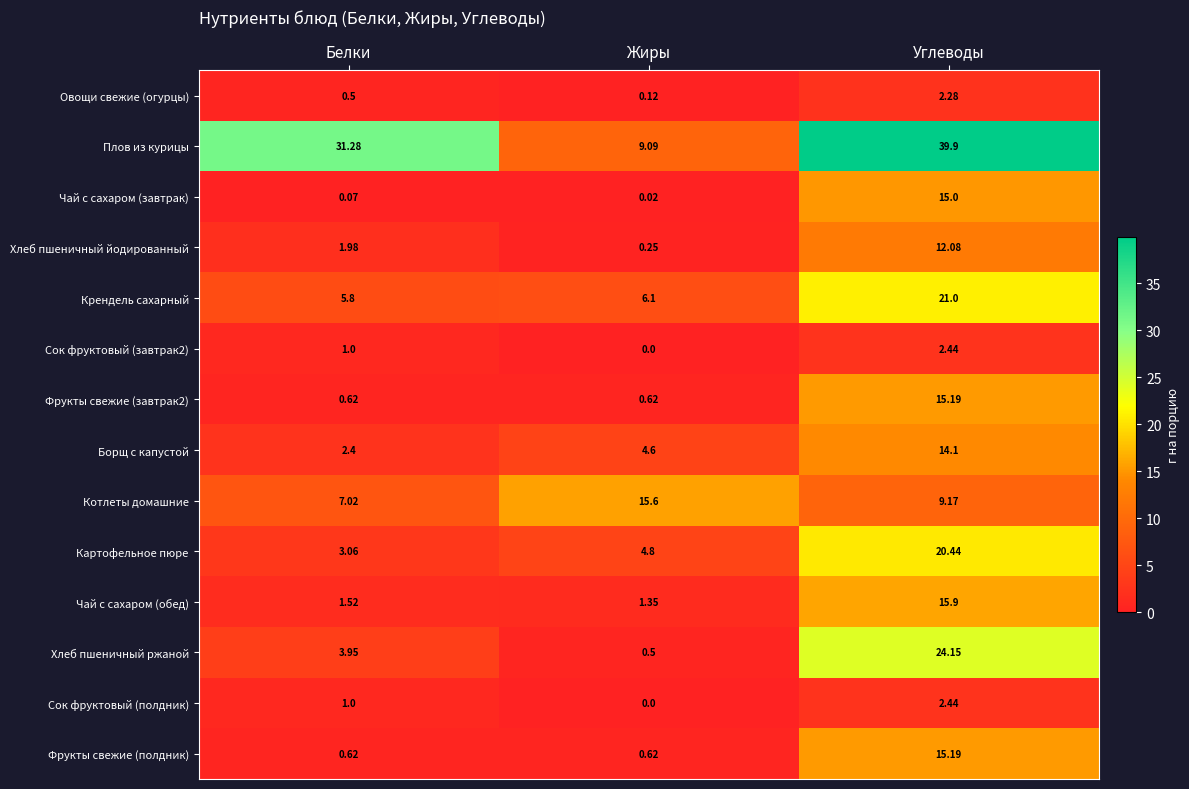

How many data points does each series have?

3